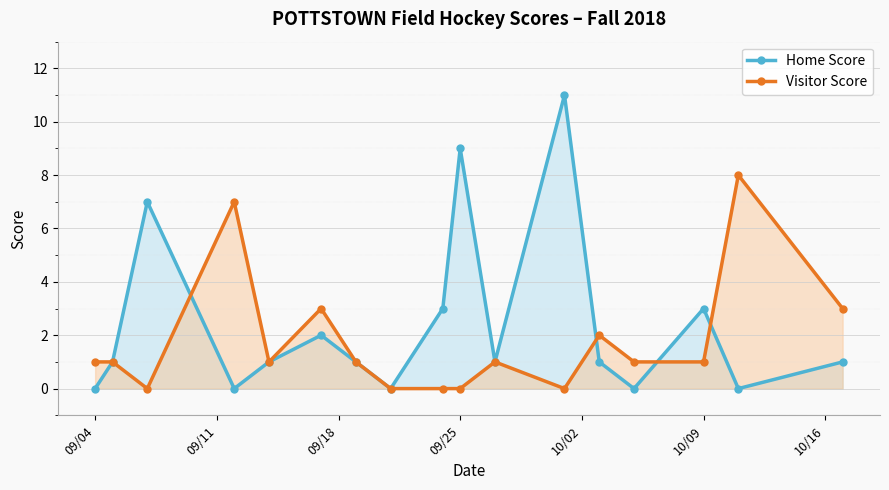

Which series has the widest spread of values?

Home Score